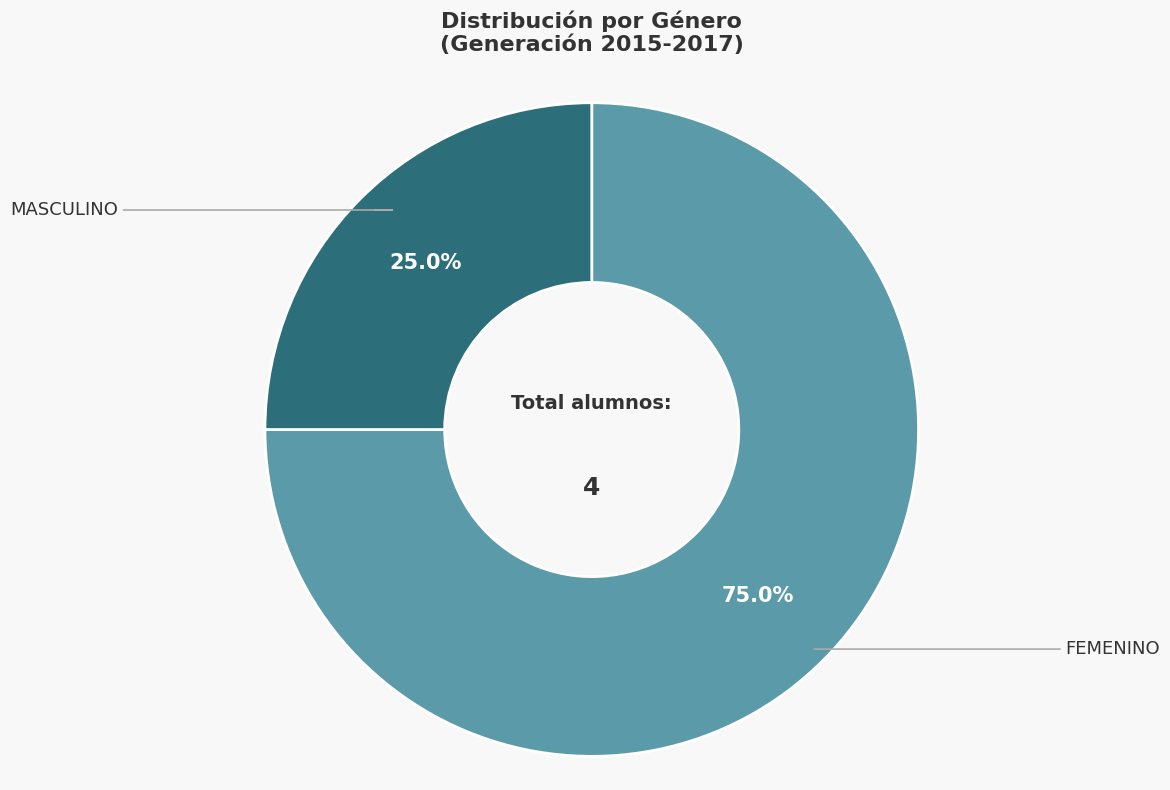

Is there a majority slice in this chart?

Yes